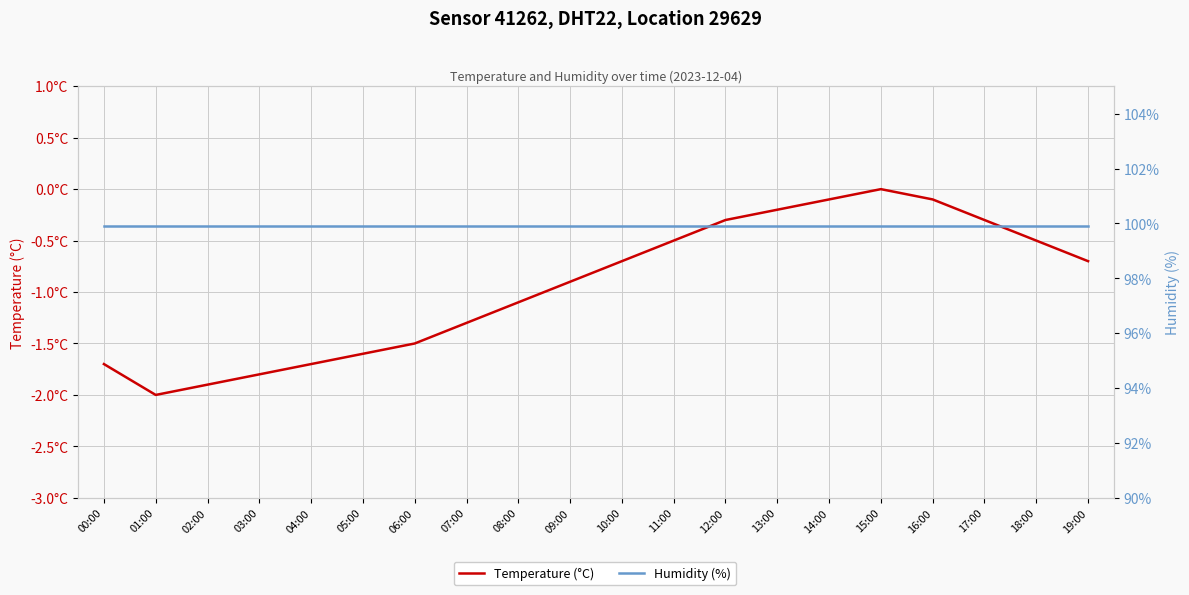

Is it true that Temperature (°C) equals -0.4 at 17:00?

False